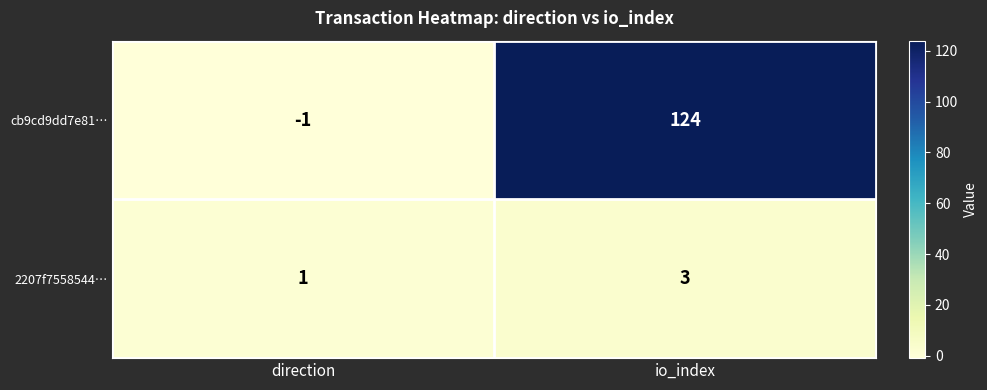

What is the minimum value shown in the chart?

-1